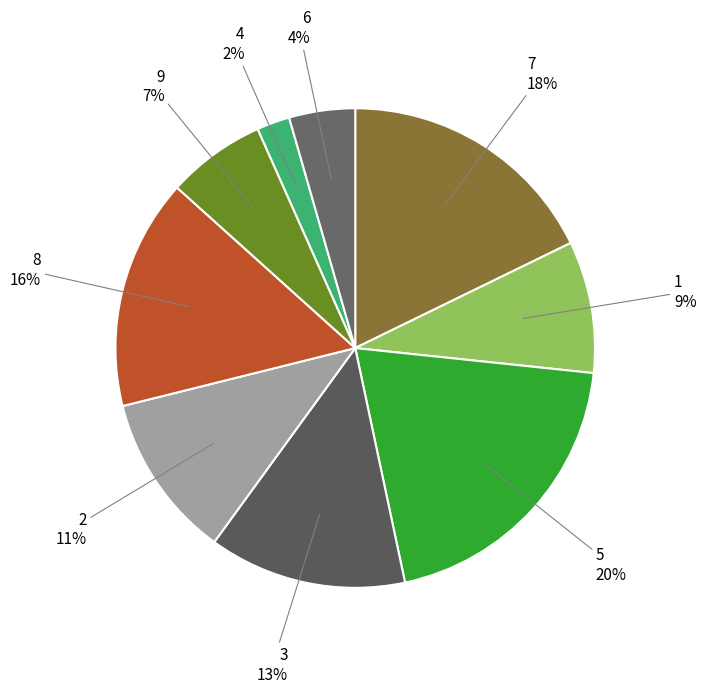

Is the sum of 3 and 5 greater than half?

No